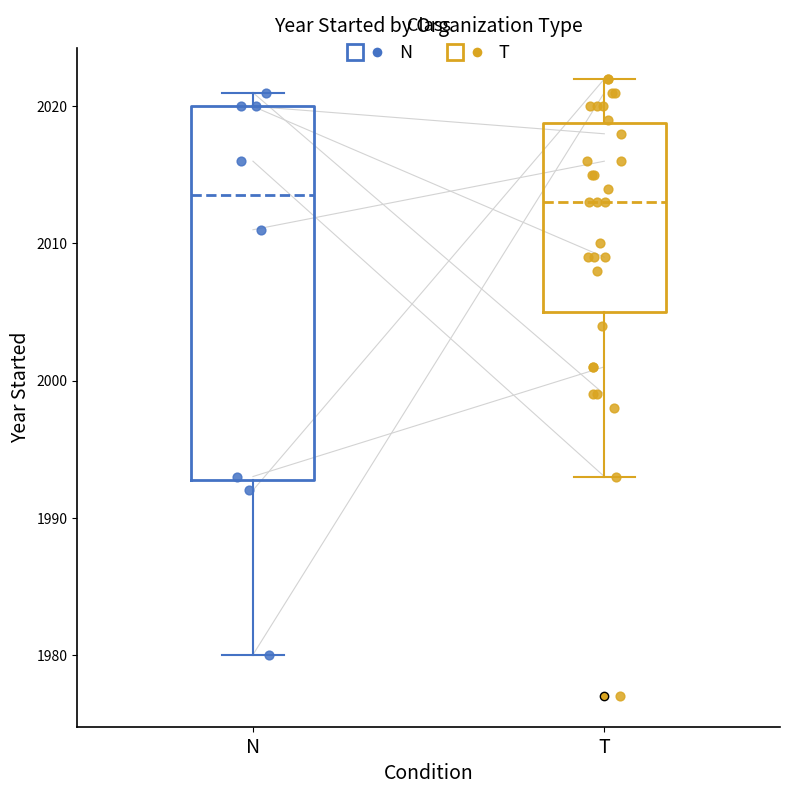

Which box is the tallest, from its lower edge to its upper edge?

N